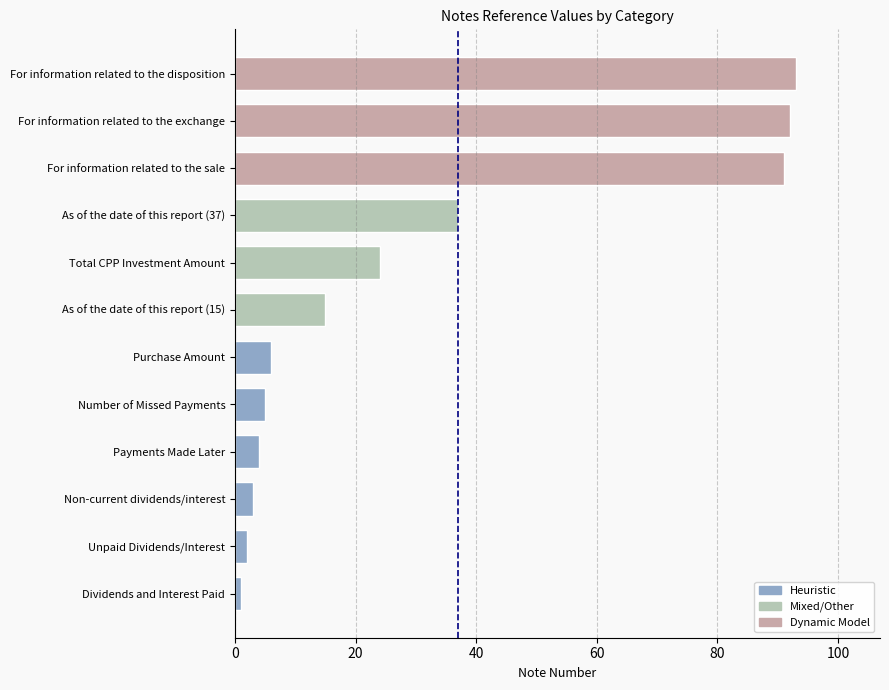

What is the difference between the values at As of the date of this report (15) and For information related to the sale?

76